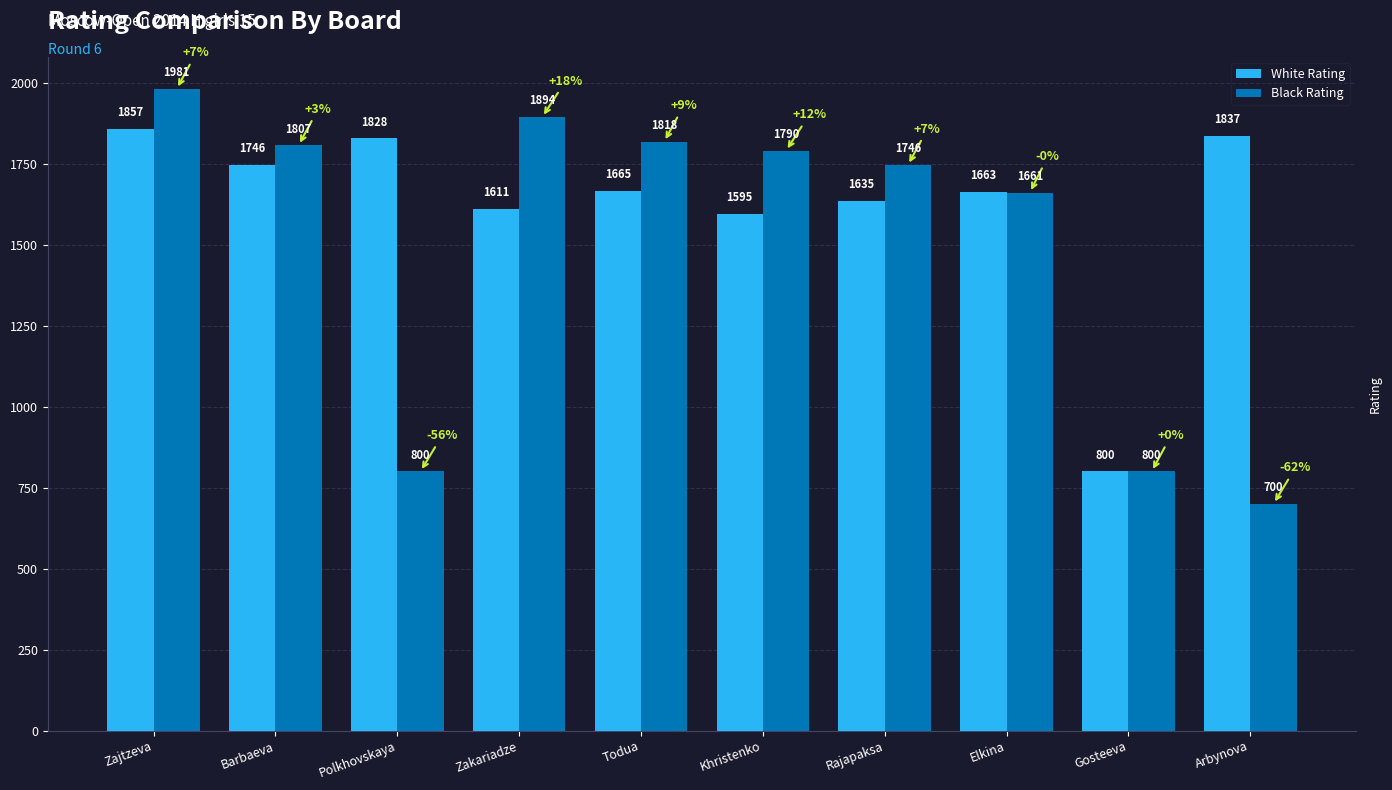

Which series has the largest range (max minus min)?

Black Rating